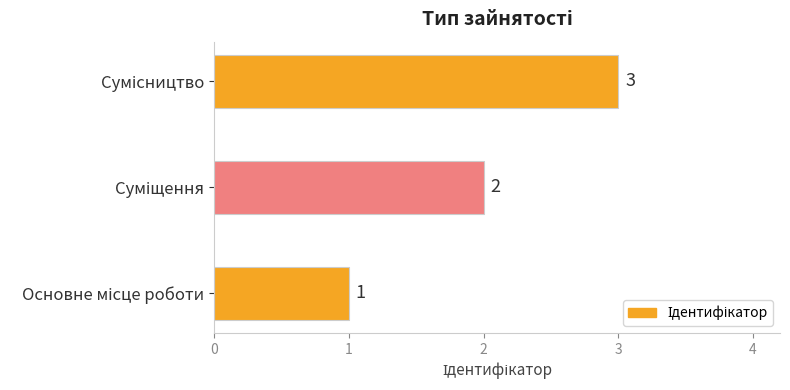

Count the values in the range 1 to 3.

3